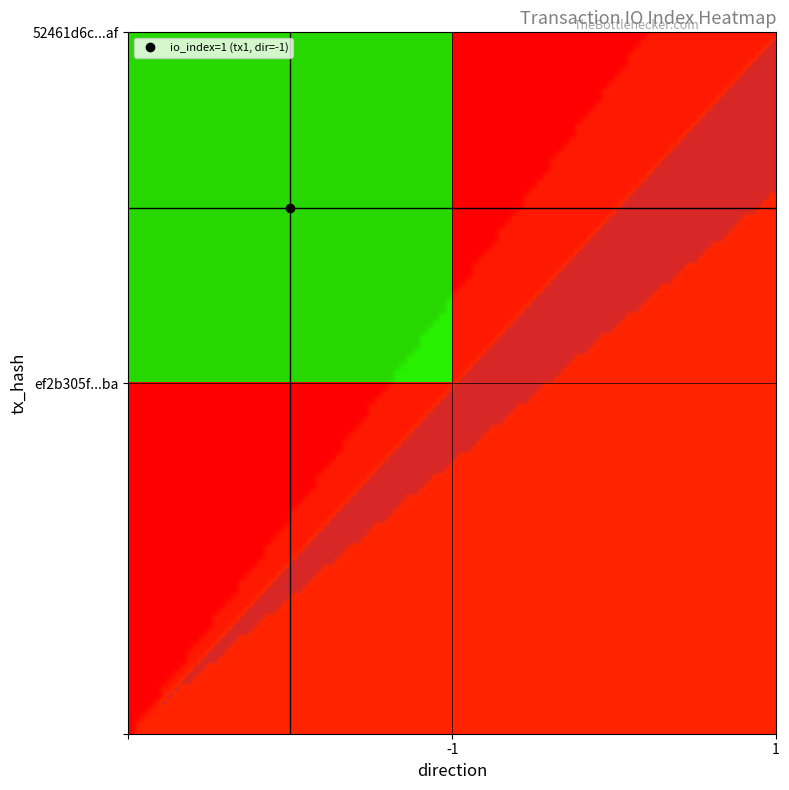

Rank the series at 1 from highest to lowest value.

52461d6c609657243729f8454ecbab85d9068af, ef2b305f2d3d5a4e402320066c1b9061429a8ba